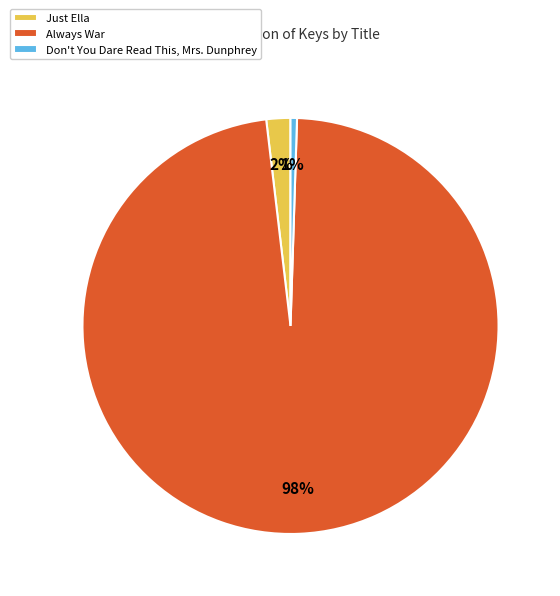

The Just Ella slice represents 13% of the pie. True or false?

False